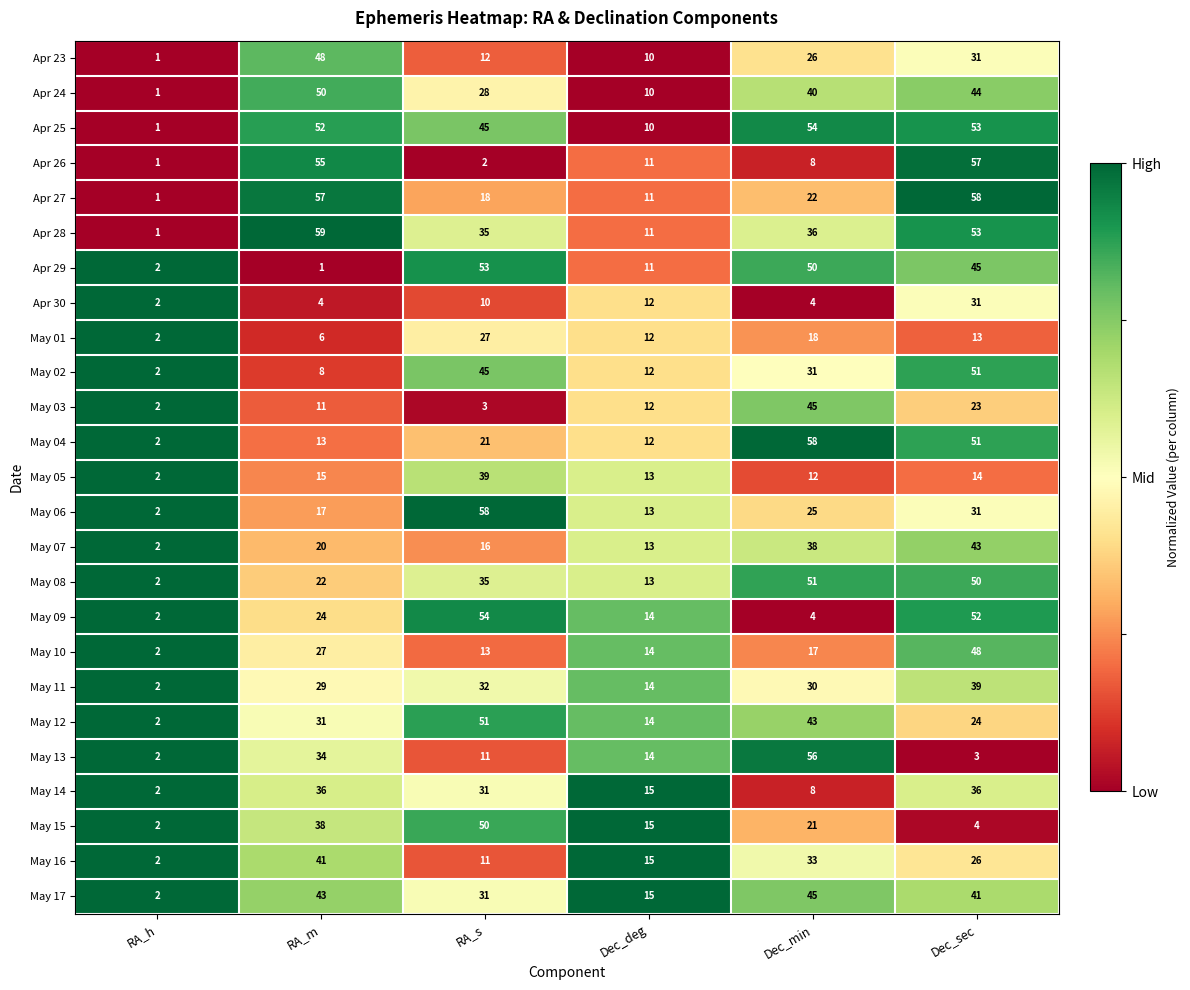

Which series has the largest range (max minus min)?

Apr 28